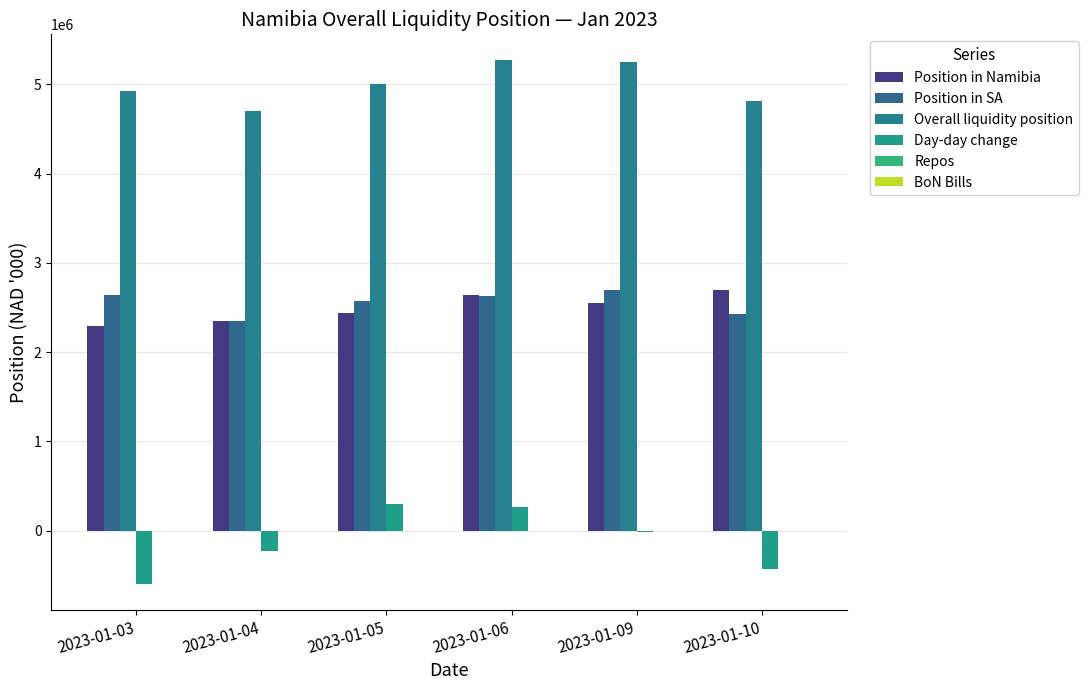

The Position in Namibia series shows 3964559.3 at 2023-01-10. True or false?

False